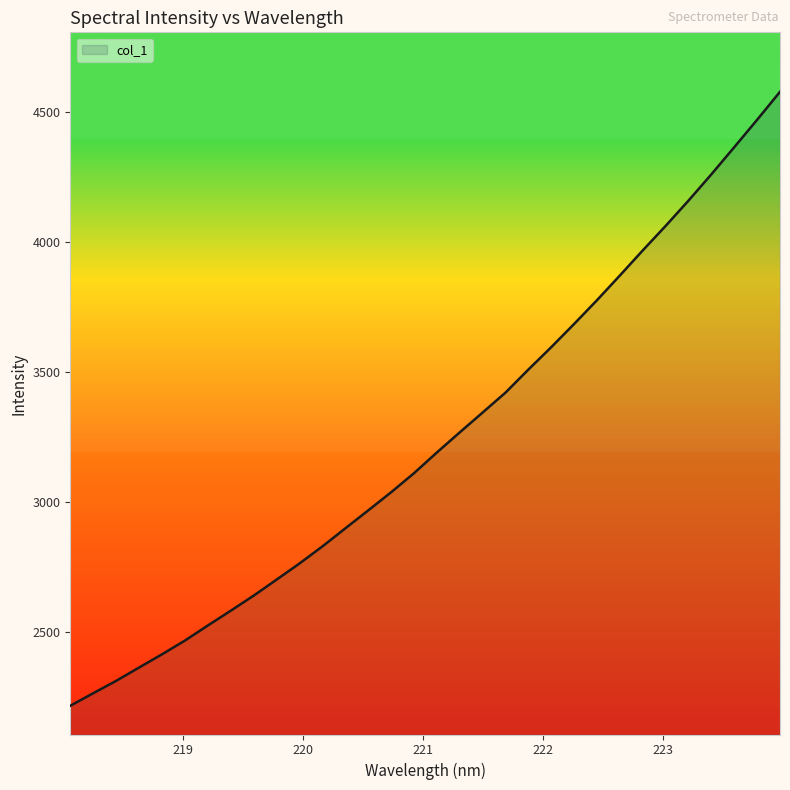

What is the smallest value displayed?

2214.4